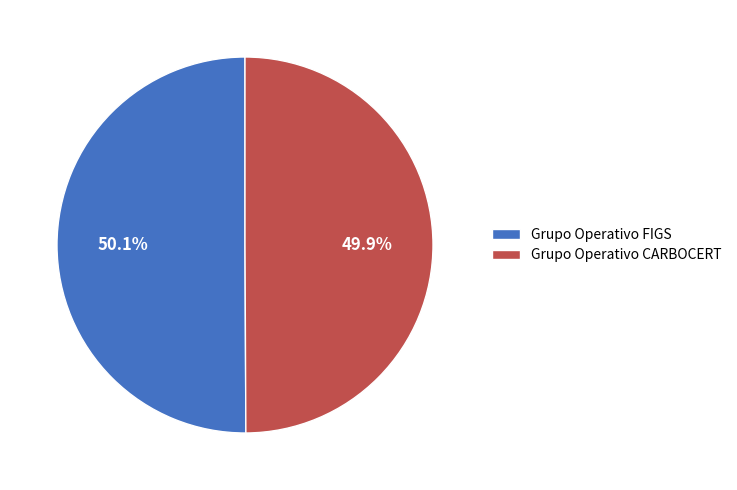

Is there a majority slice in this chart?

Yes